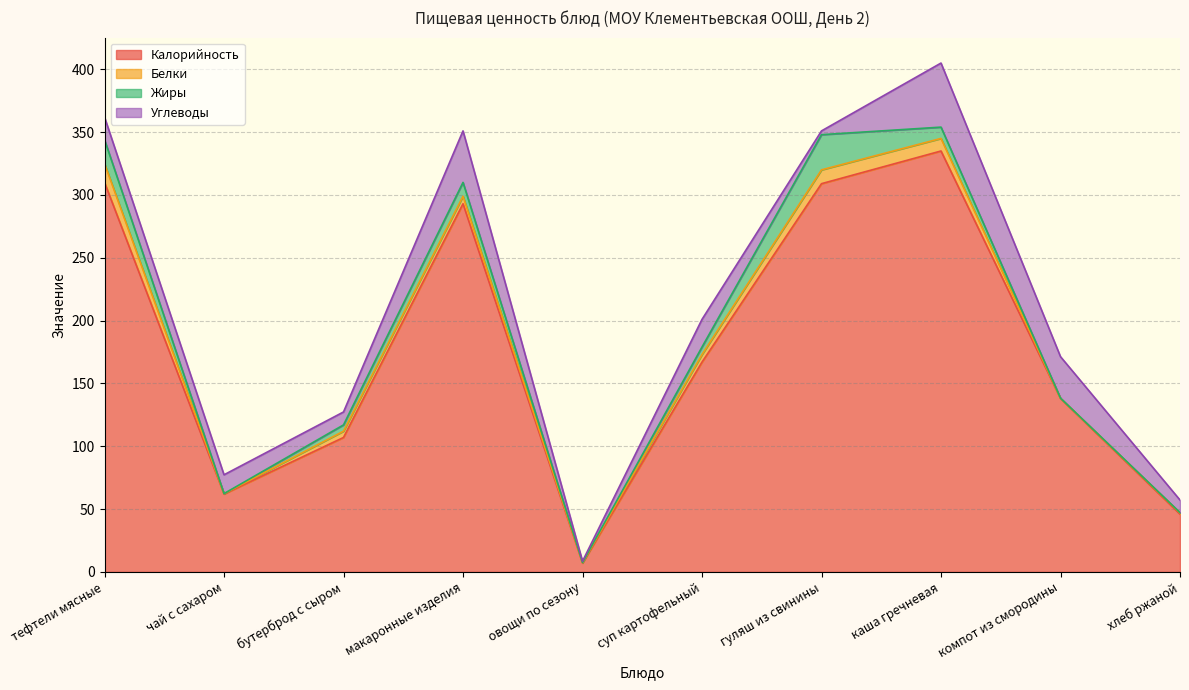

Between which two adjacent categories do Углеводы and Жиры first intersect?

тефтели мясные and чай с сахаром